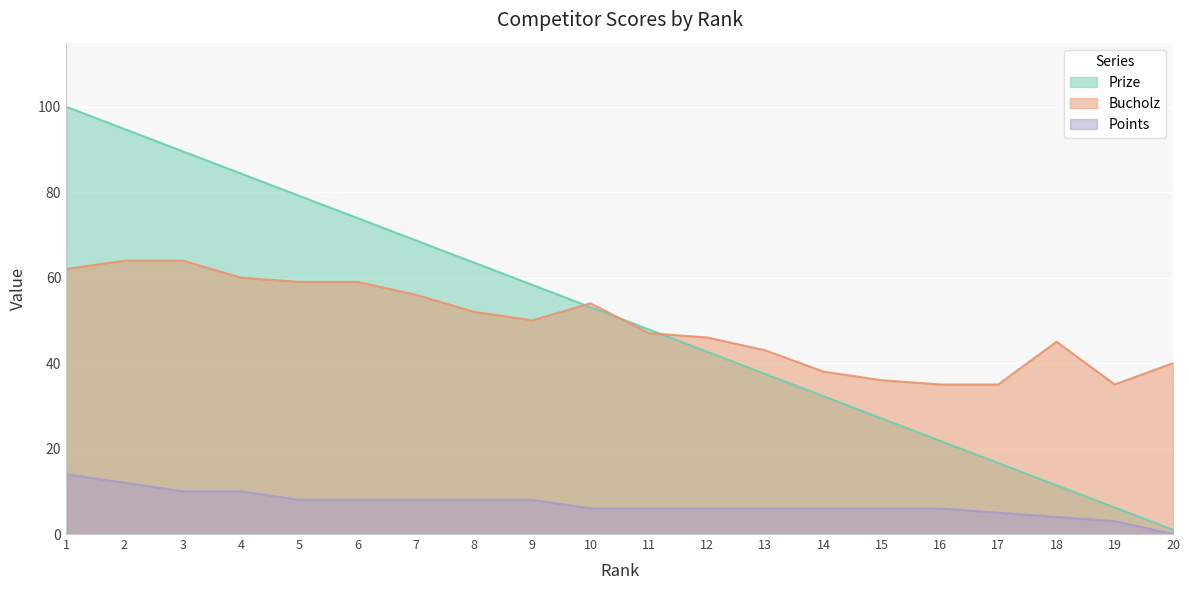

How many series are shown in this chart?

3